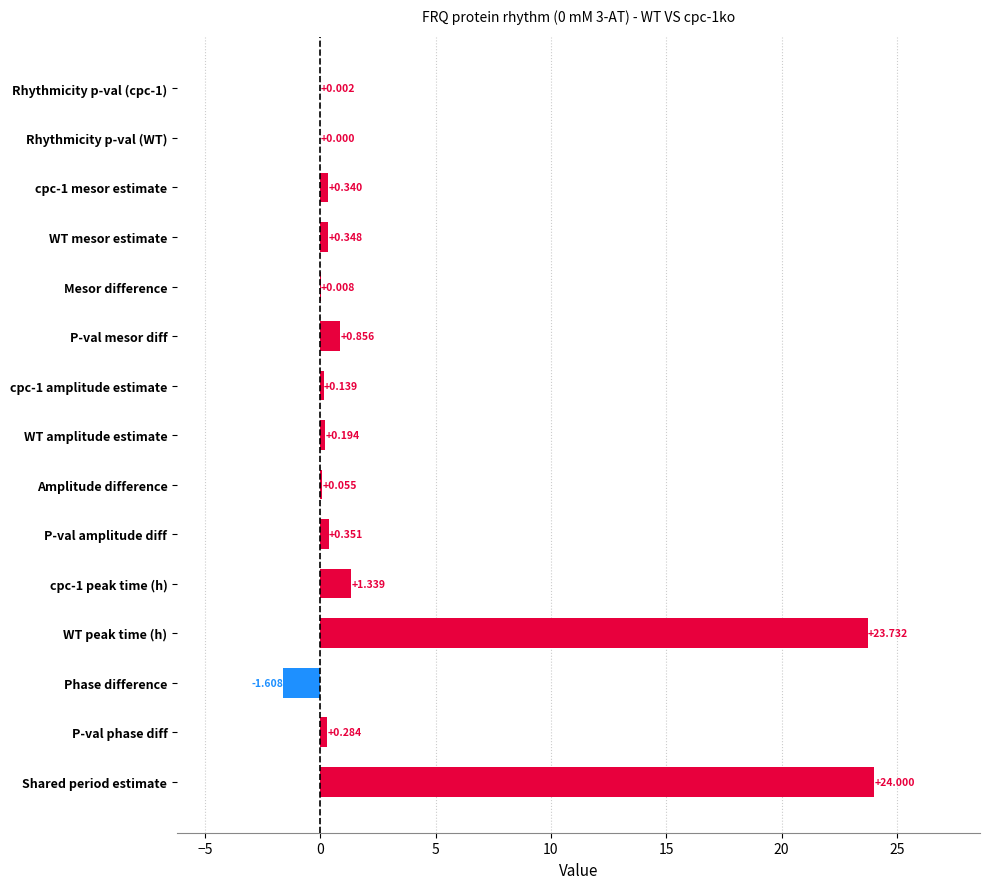

Between WT peak time (h) and Rhythmicity p-val (cpc-1), which is larger?

WT peak time (h)